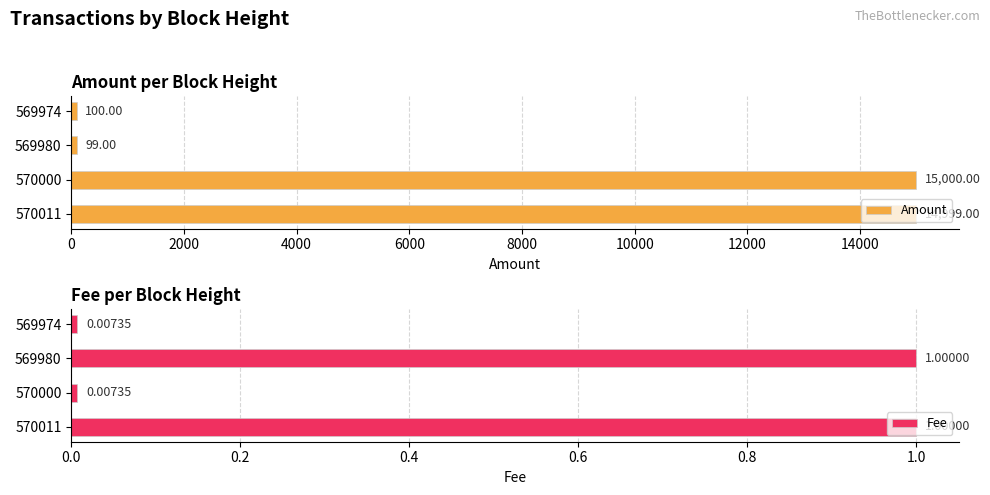

What is the value of the Amount bar at the 1st from the left?

14999.0